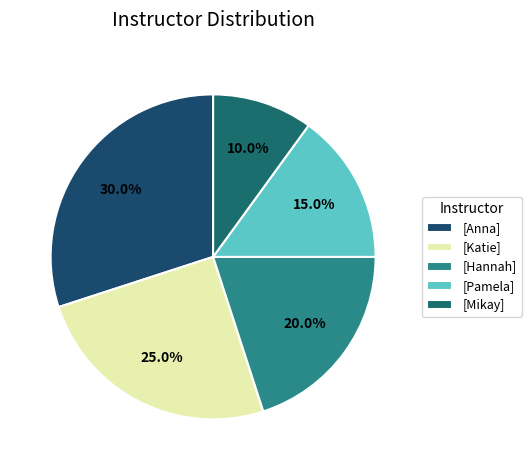

How many segments does this pie chart have?

5